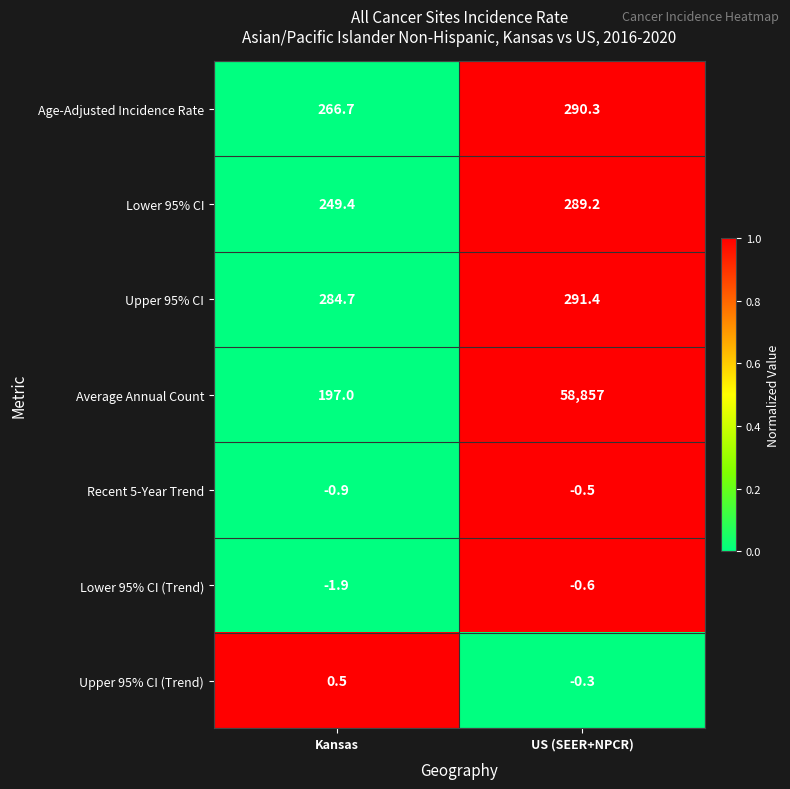

Reading right to left, transcribe all the data shown in this chart.

Age-Adjusted Incidence Rate: 290.3	266.7
Lower 95% CI: 289.2	249.4
Upper 95% CI: 291.4	284.7
Average Annual Count: 58857.0	197.0
Recent 5-Year Trend: -0.5	-0.9
Lower 95% CI (Trend): -0.6	-1.9
Upper 95% CI (Trend): -0.3	0.5